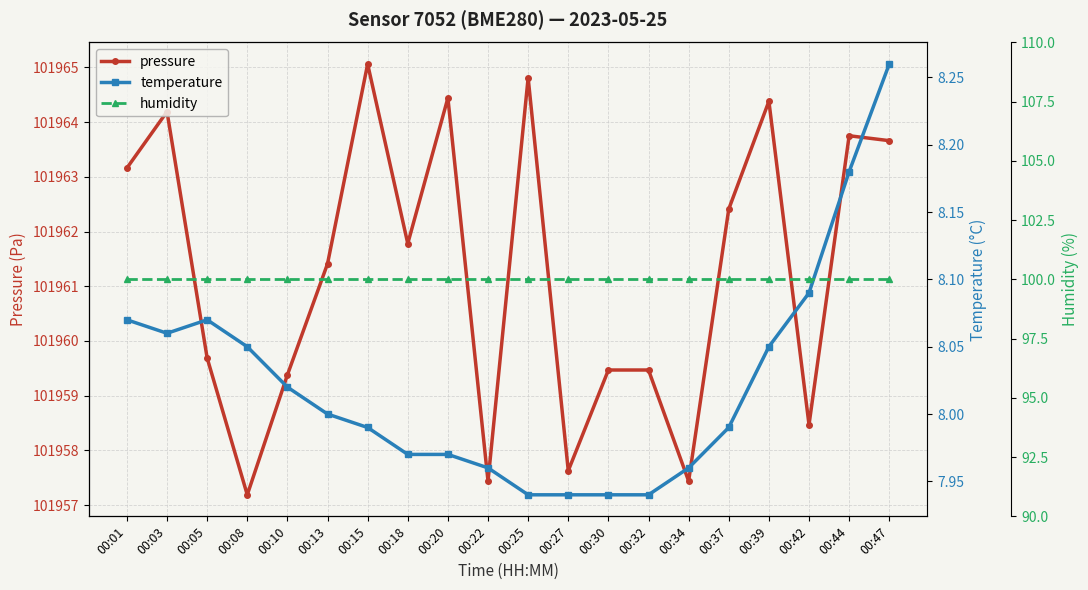

What is the lowest value of the pressure series?

101957.2